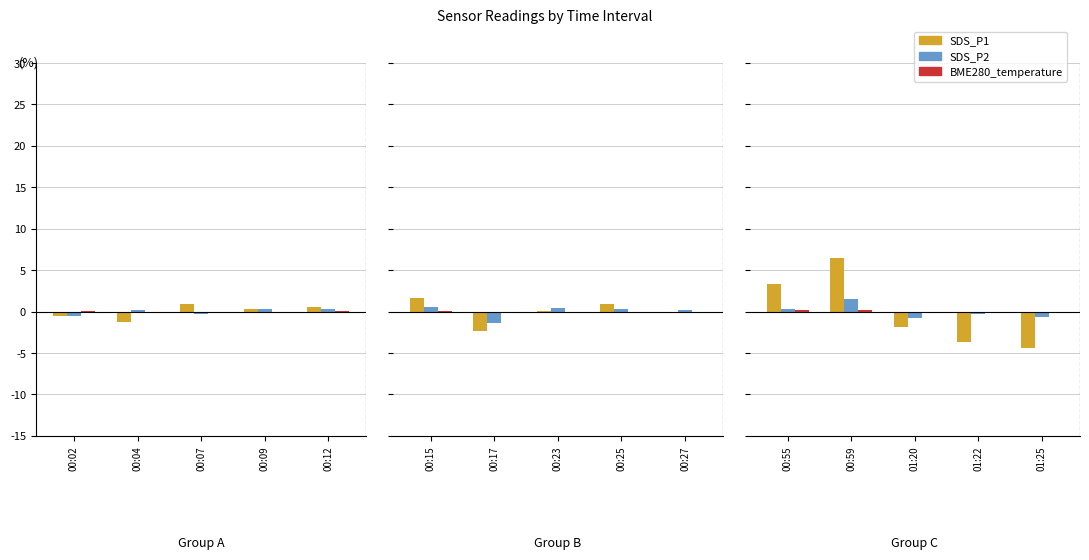

How many categories are shown in the chart?

5